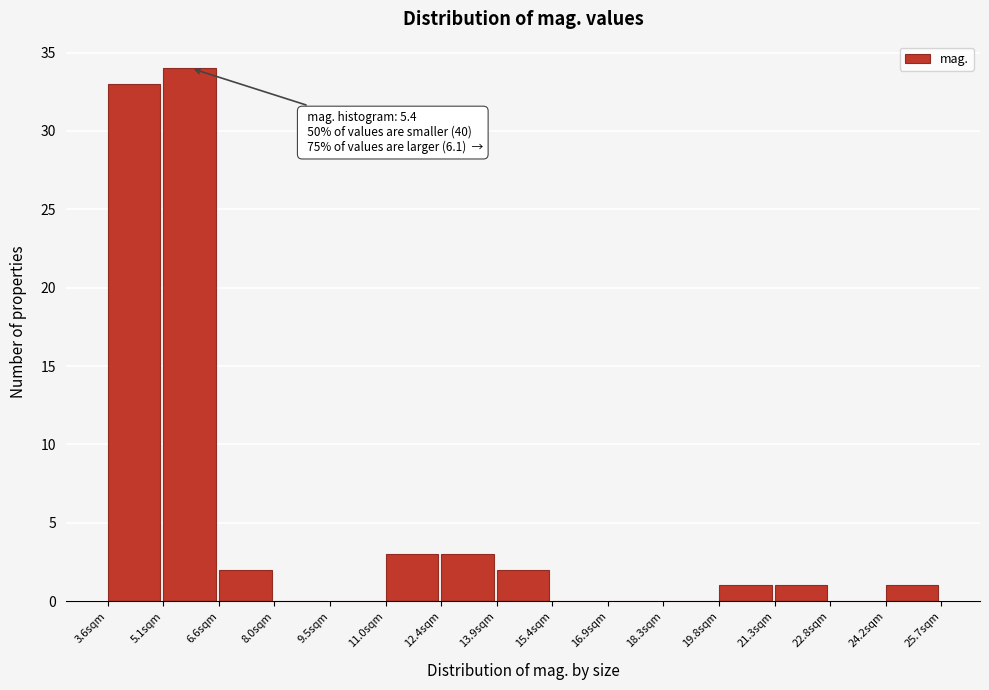

Which range on the x-axis has the tallest bar?

5.0 to 6.6